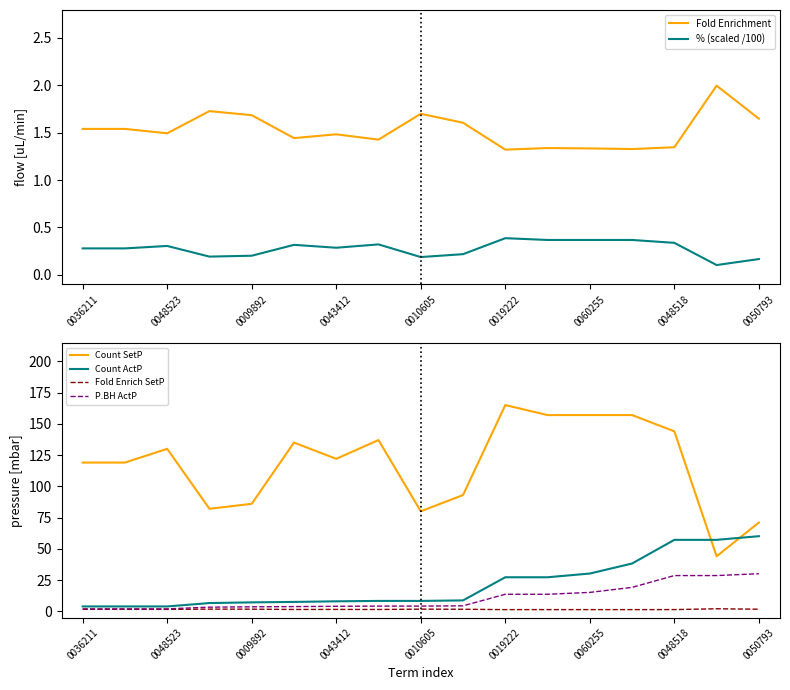

True or false: Fold Enrichment and % (scaled /100) cross at least once.

False